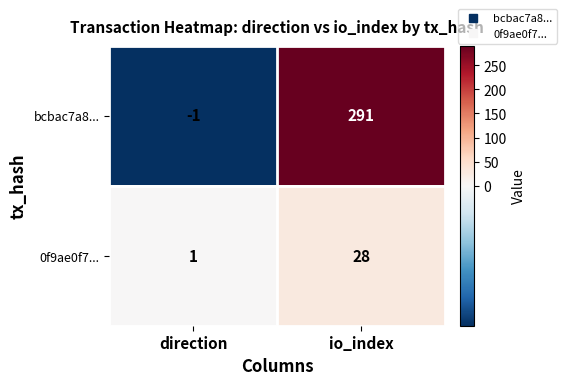

True or false: 0f9ae0f7... has a value of 10 at io_index.

False